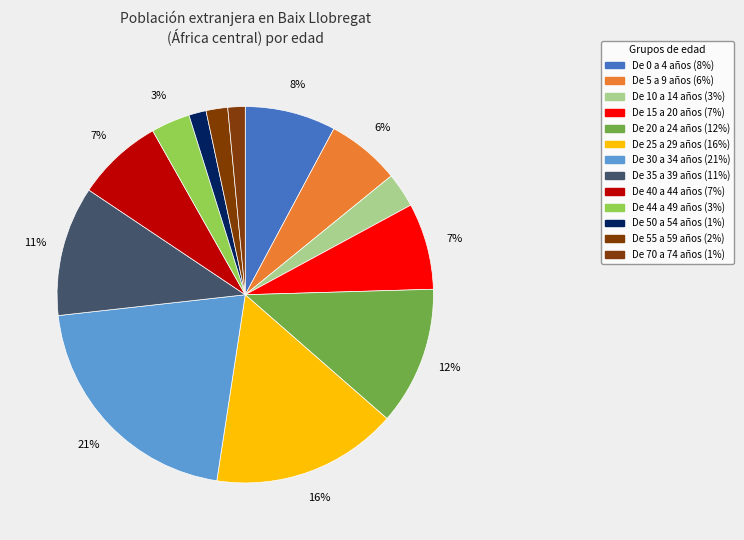

The De 15 a 20 años slice represents 18% of the pie. True or false?

False